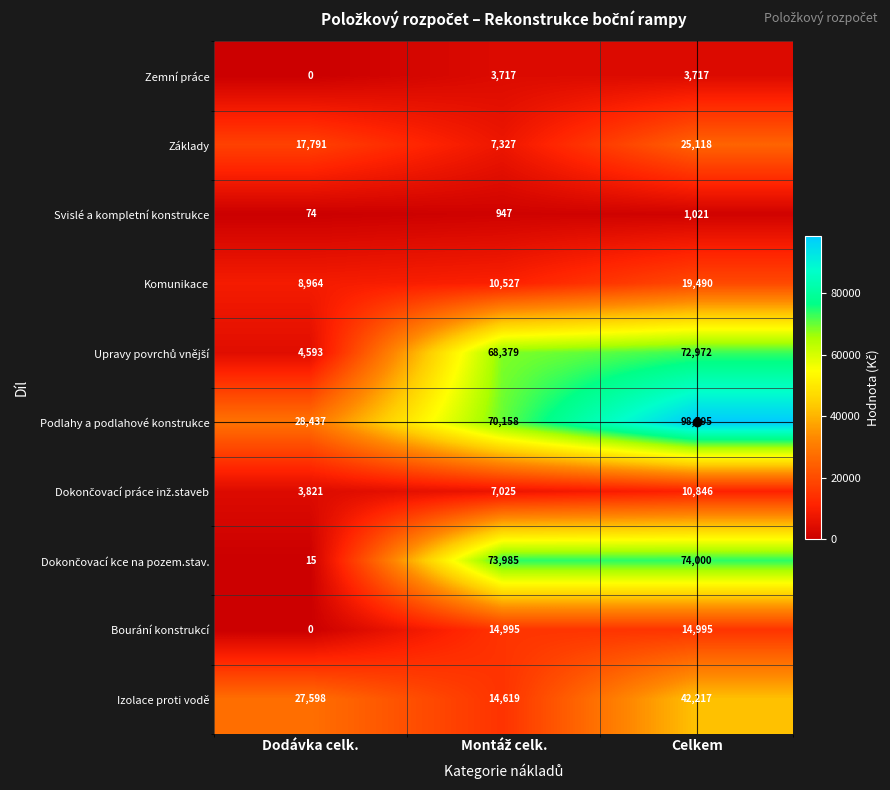

Which category has the highest value in the Podlahy a podlahové konstrukce series?

Celkem